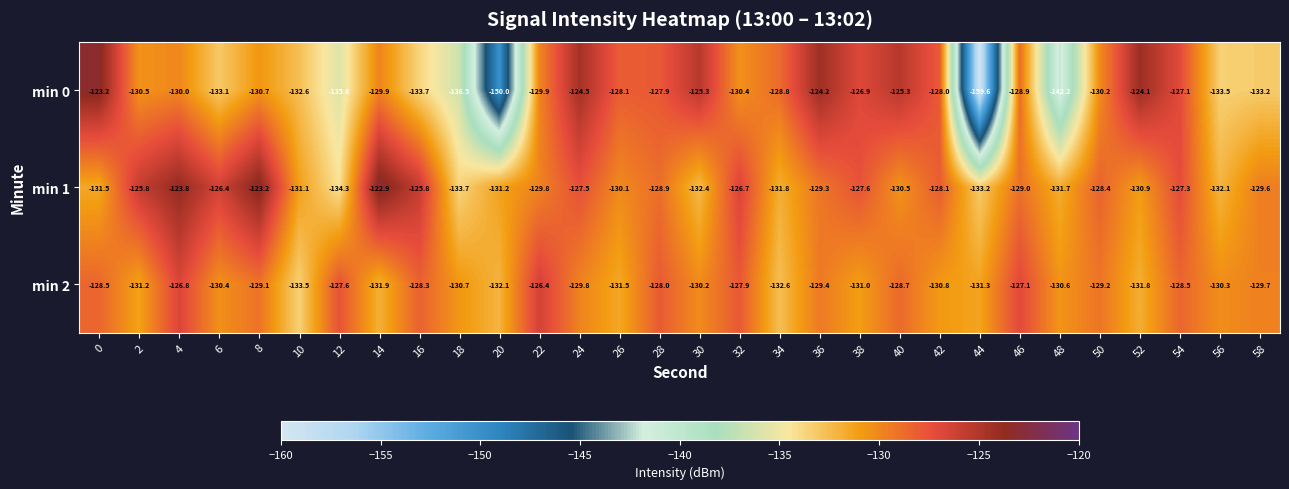

Which label corresponds to the largest value in the chart?

14